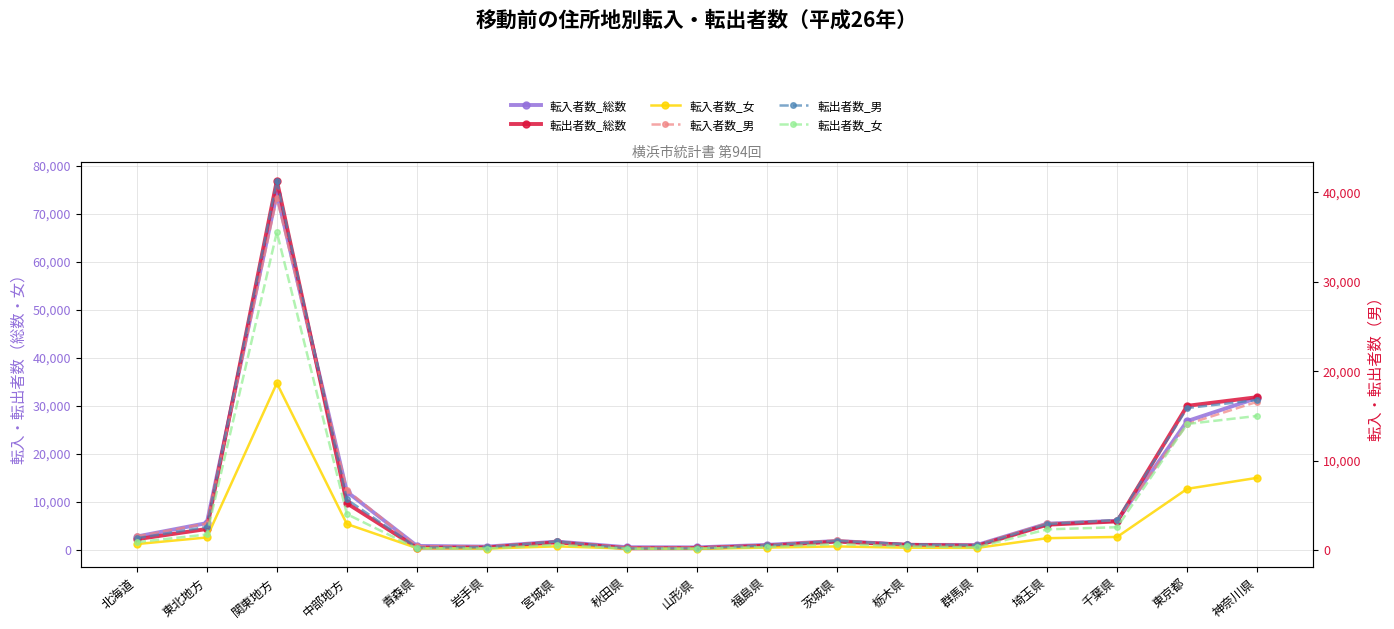

At which category is the sum across all series the highest?

関東地方